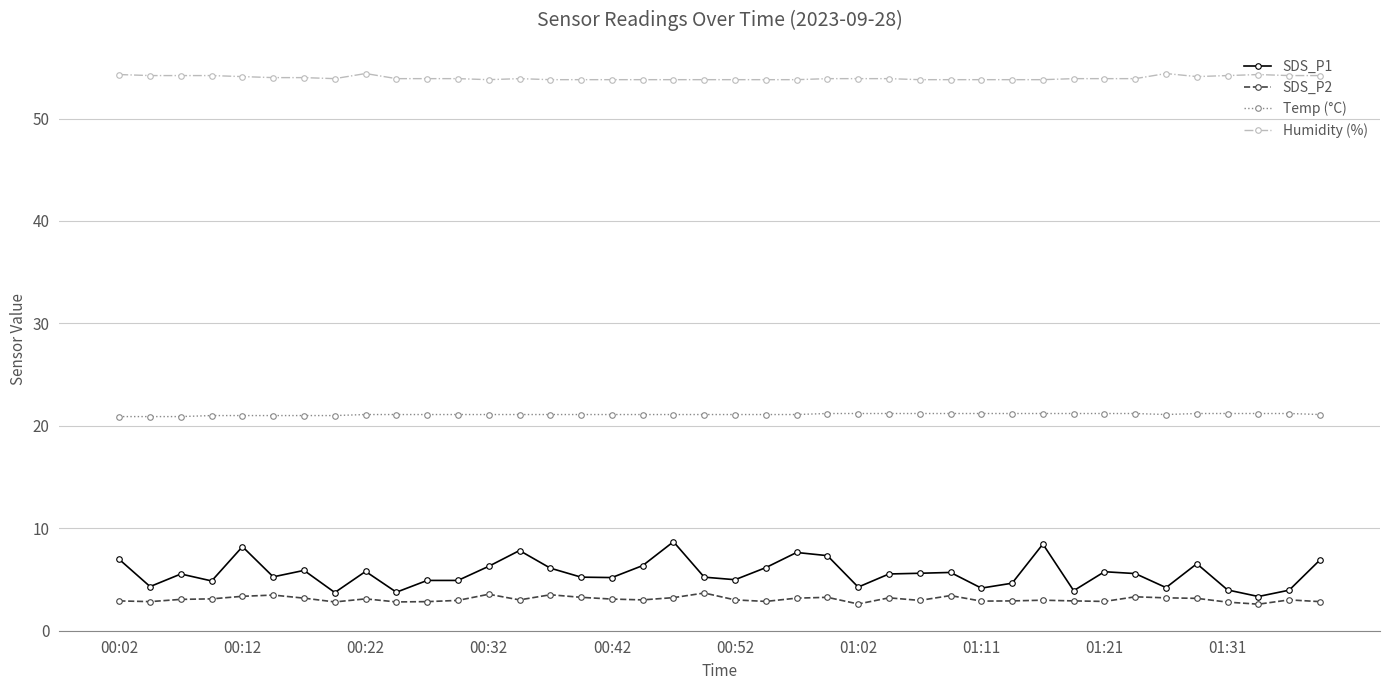

Which series has the largest range (max minus min)?

SDS_P1